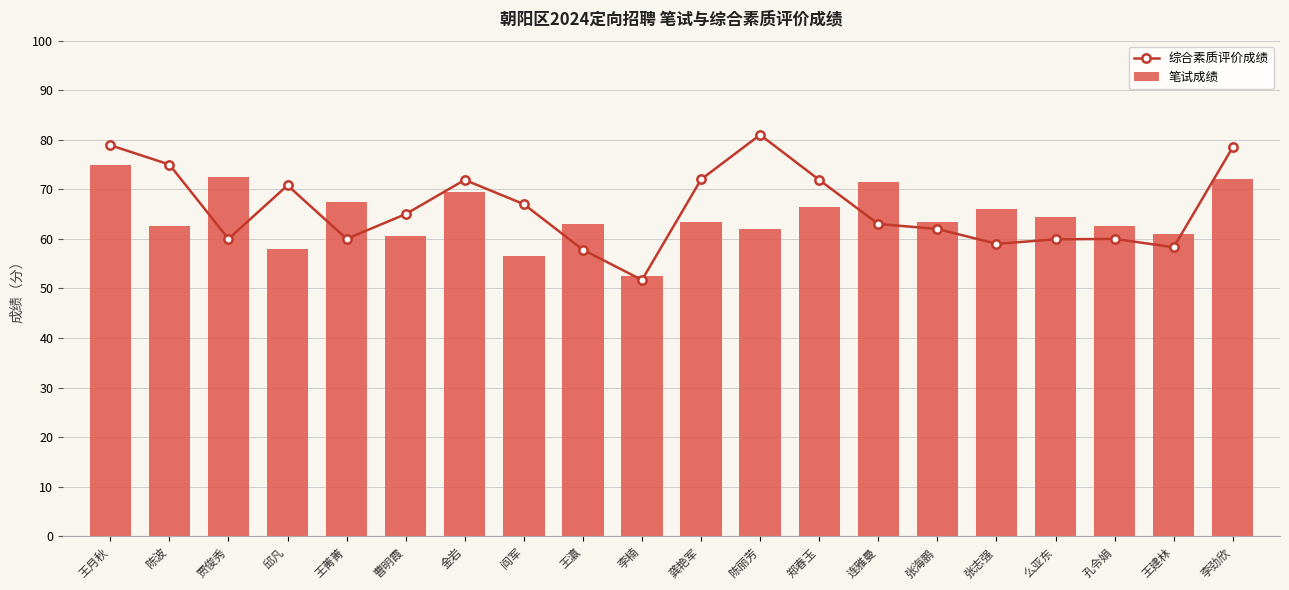

What is the label of the 8th bar from the left?

阎军